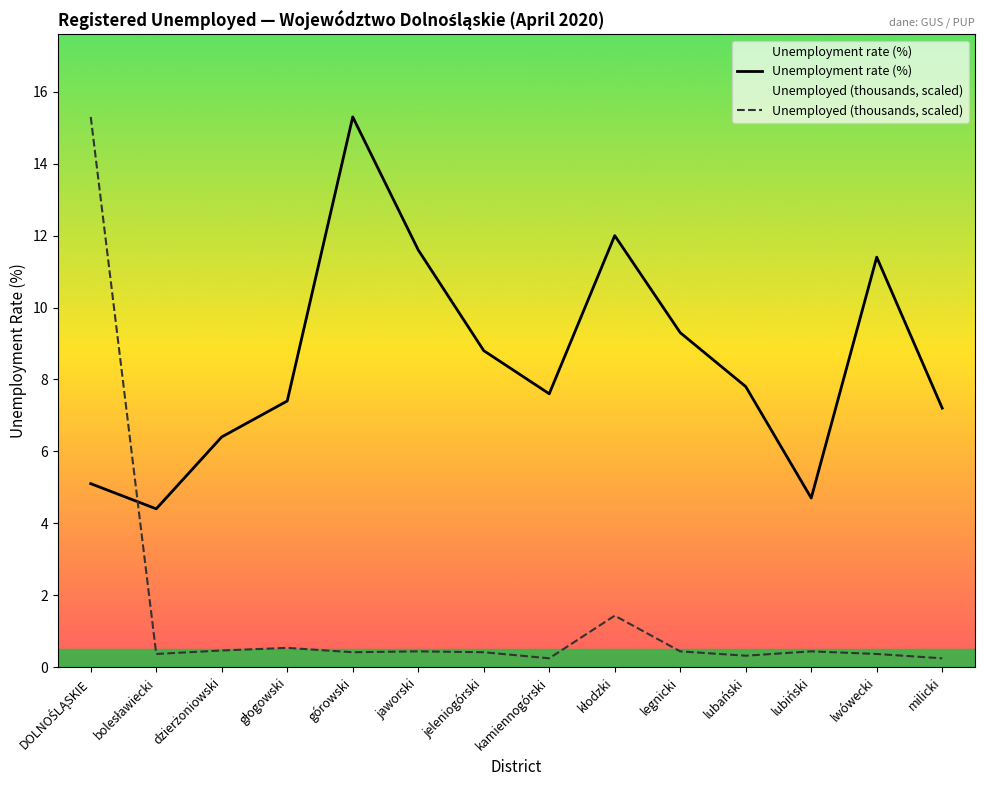

What position from the right is lubański?

4